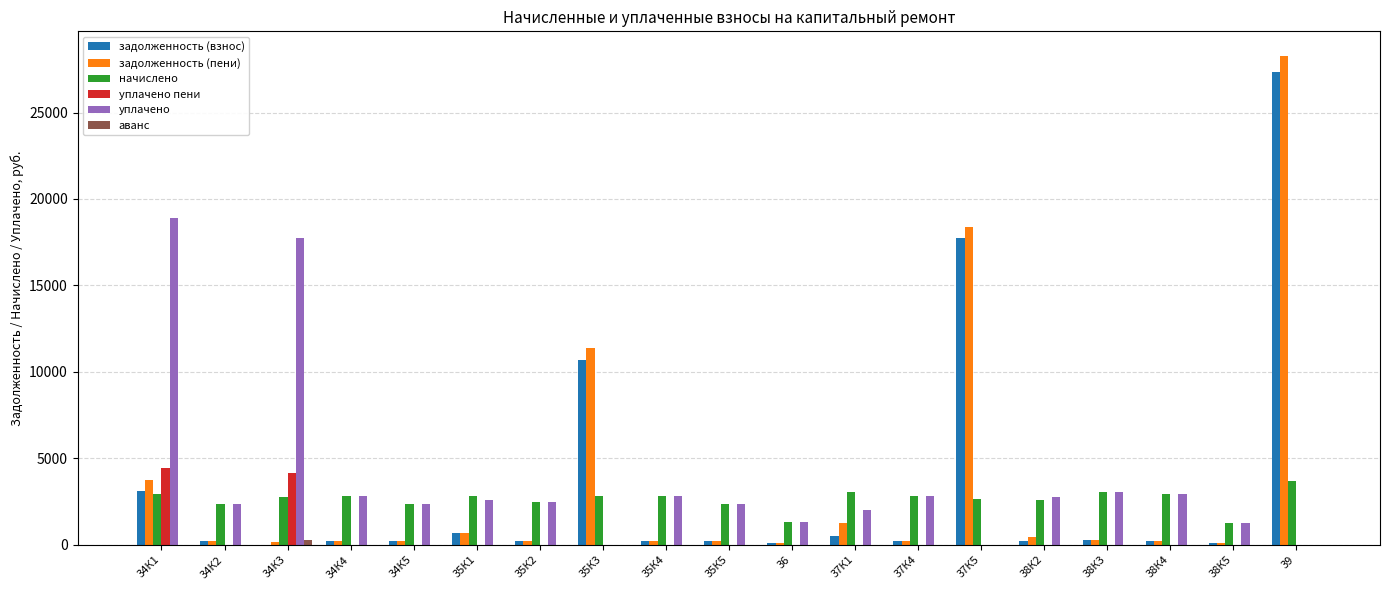

True or false: начислено has a value of 2842.4 at 35К3.

True